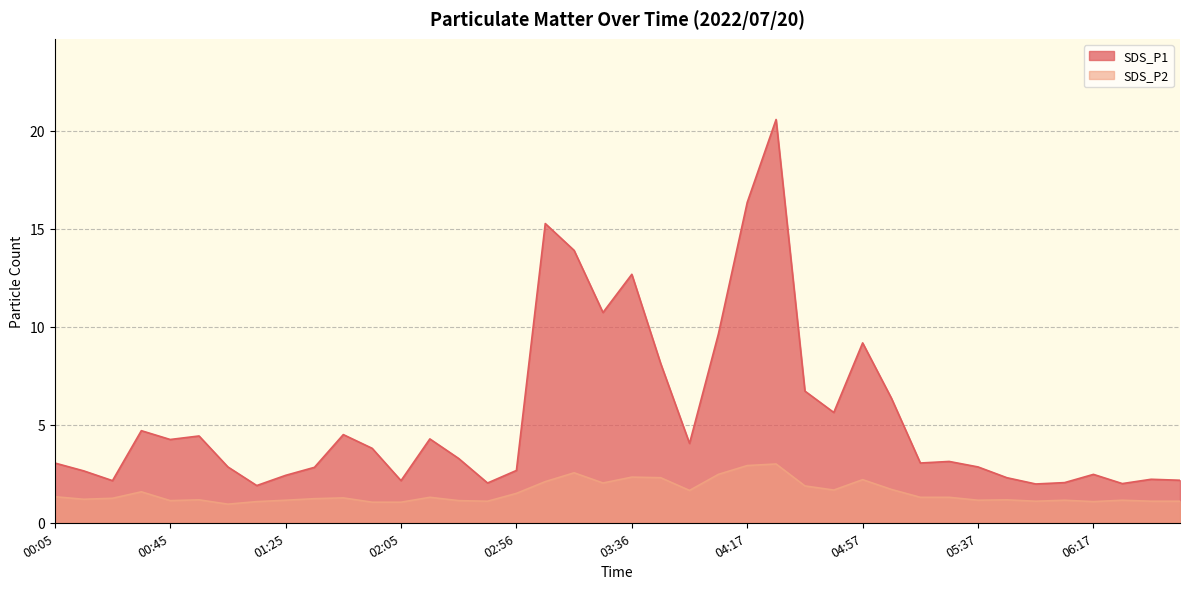

List the labels in order of SDS_P1 value, largest first.

04:27, 04:17, 03:06, 03:16, 03:36, 03:26, 04:06, 04:57, 03:46, 04:37, 05:07, 04:47, 00:35, 01:45, 00:55, 02:26, 00:45, 03:56, 01:55, 02:36, 05:27, 00:05, 05:17, 01:05, 05:37, 01:35, 02:56, 00:15, 06:17, 01:25, 05:47, 06:37, 06:47, 00:25, 02:05, 06:07, 02:46, 06:27, 05:57, 01:15